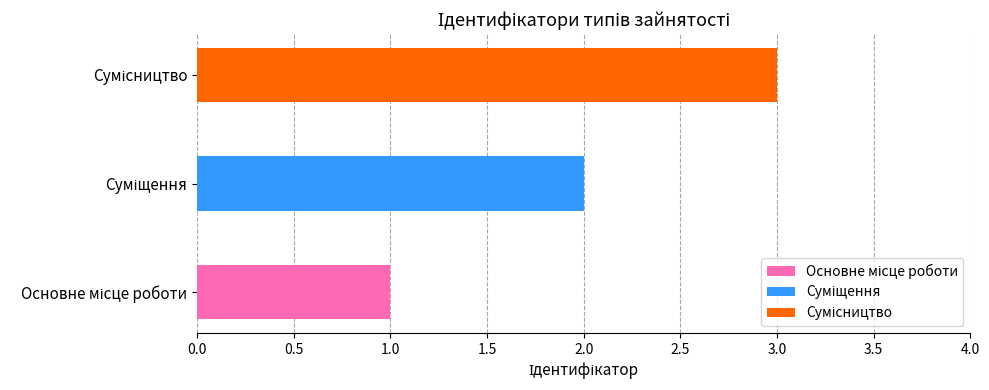

What position from the right is Основне місце роботи?

3